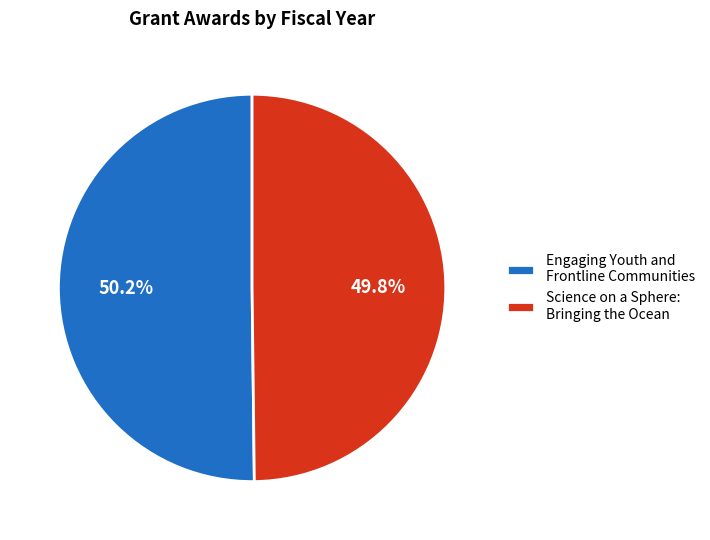

Do Engaging Youth and Frontline Communities and Science on a Sphere: Bringing the Ocean together represent more than half of the pie?

Yes